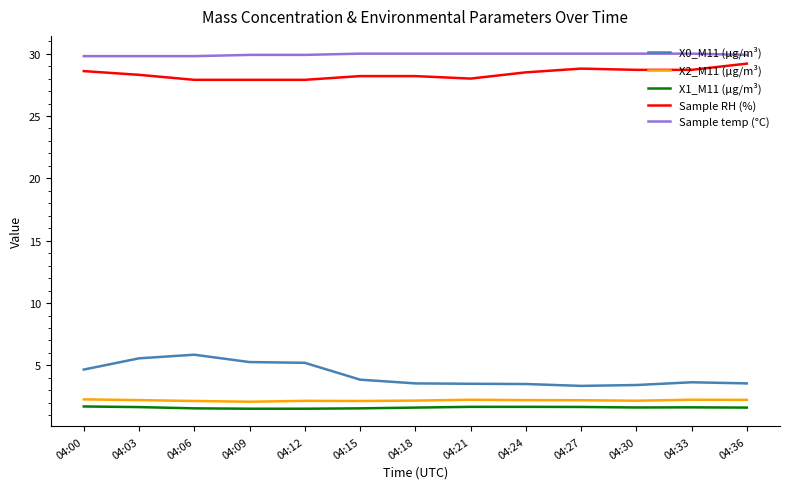

True or false: Sample RH (%) and Sample temp (°C) intersect in this chart.

False